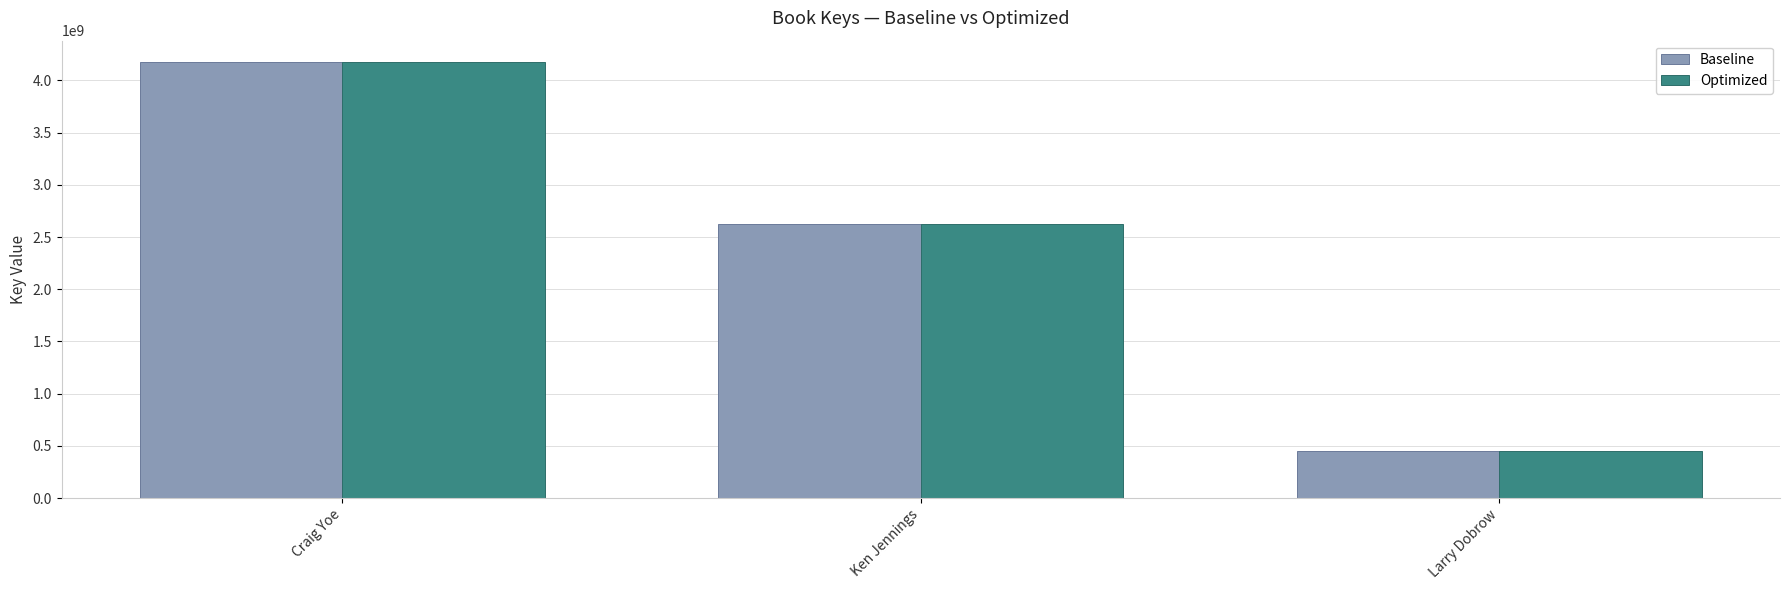

Does the chart contain stacked bars?

No